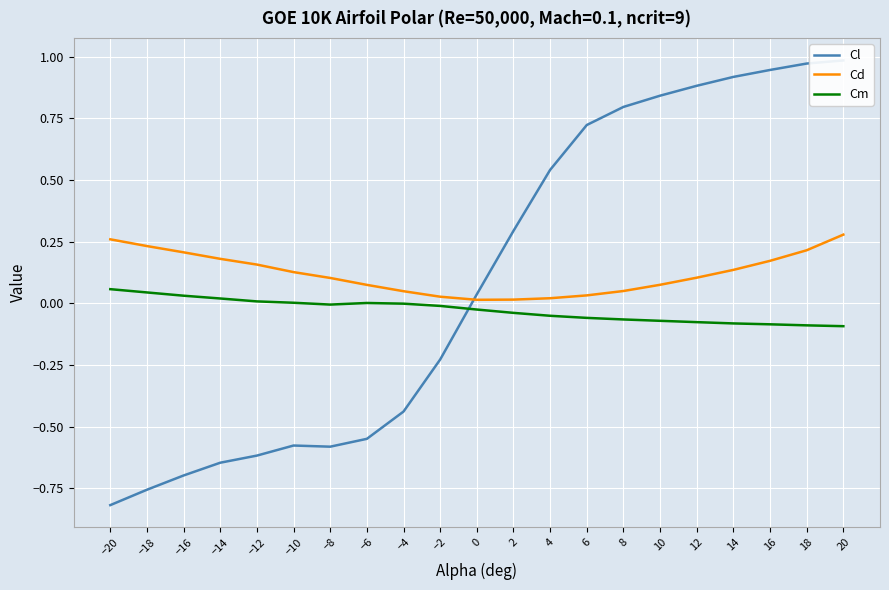

Rank the series by their maximum value, from highest to lowest.

Cl, Cd, Cm